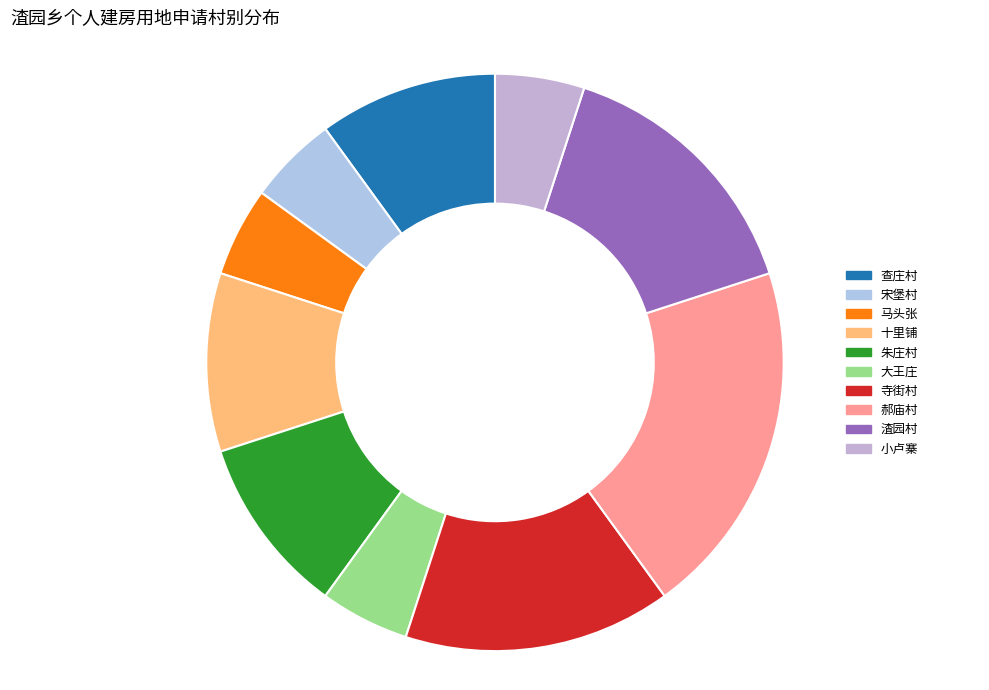

What percentage is NOT represented by 小卢寨?

95.0%